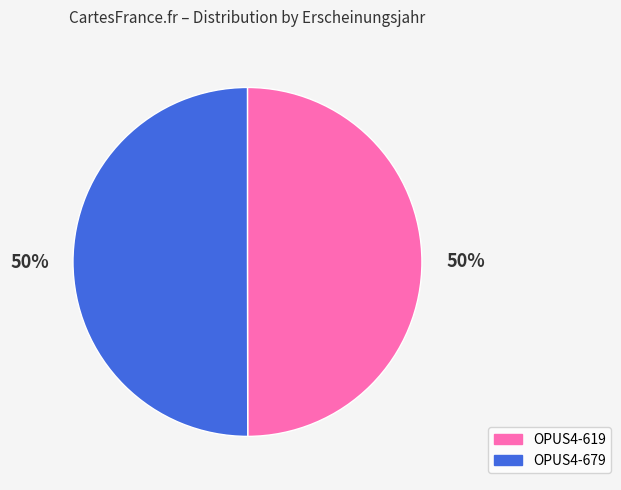

To the nearest percent, what percentage of the pie is OPUS4-619?

50%